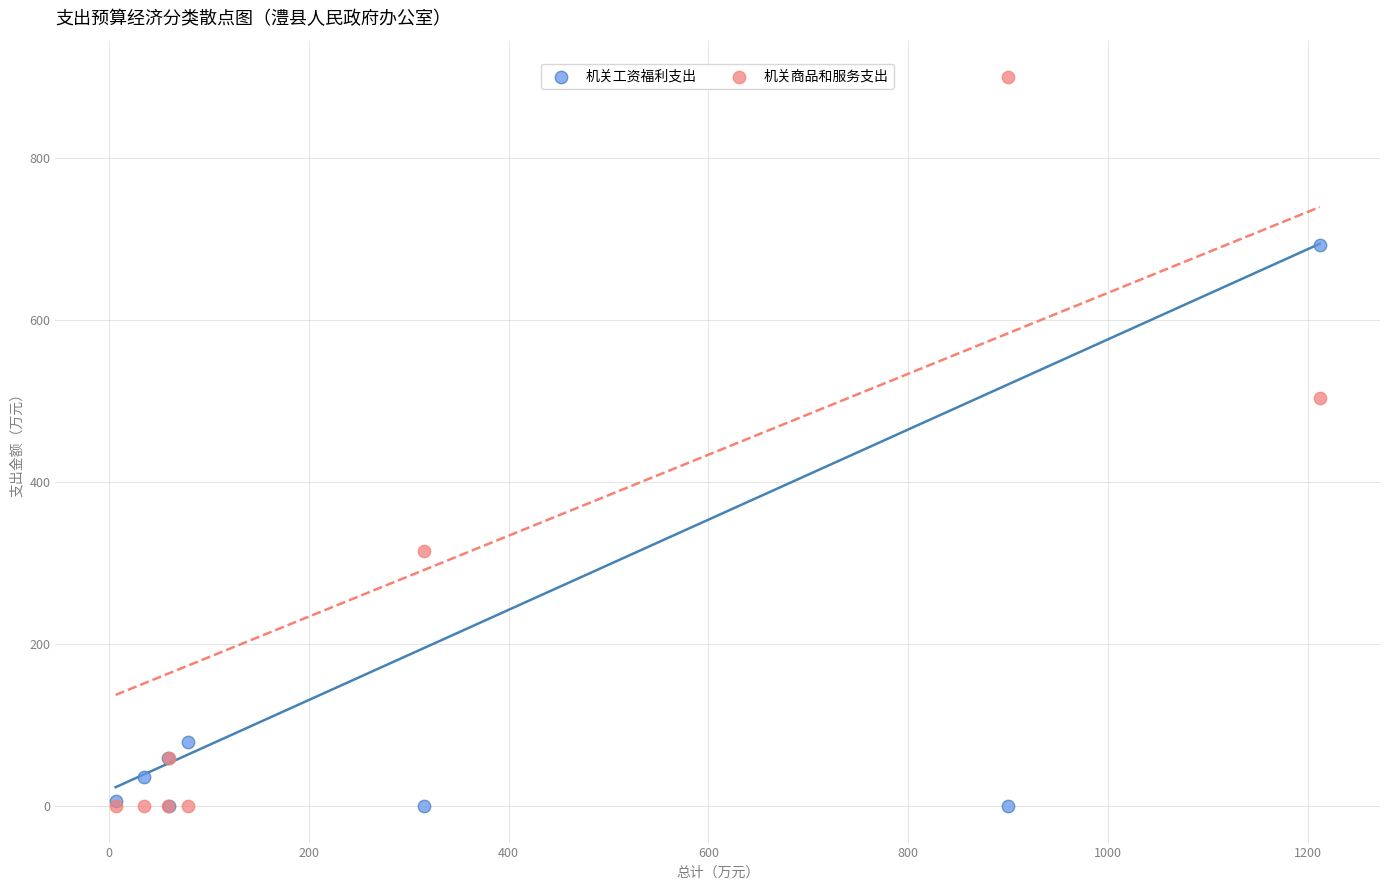

What is the X range (max minus min) for the scatter plot?

1205.5